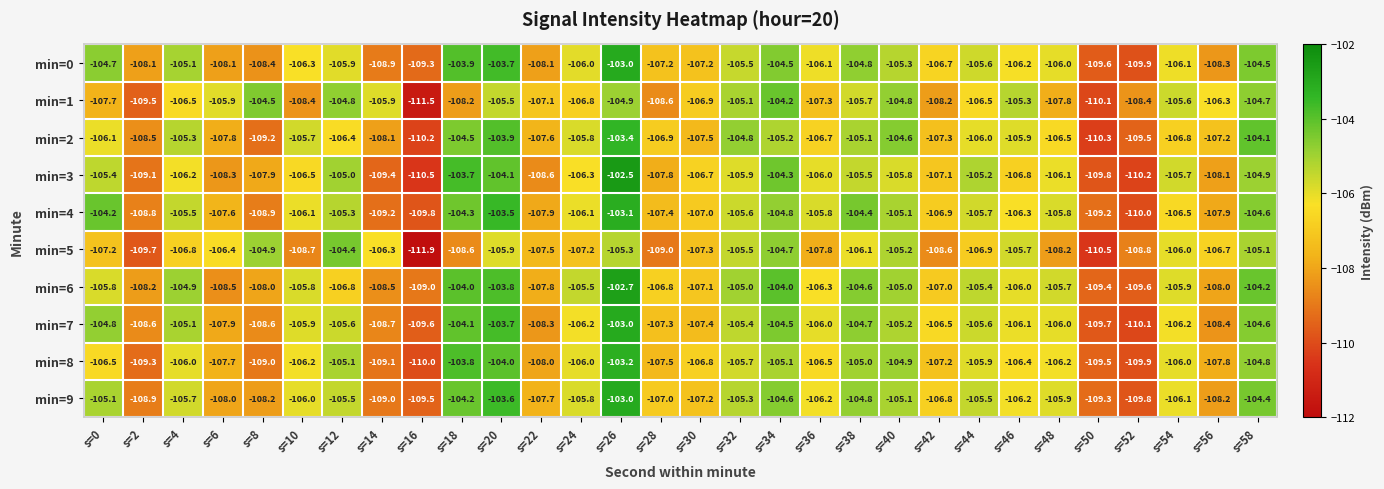

What is the total value across all series at s=32?

-1053.8